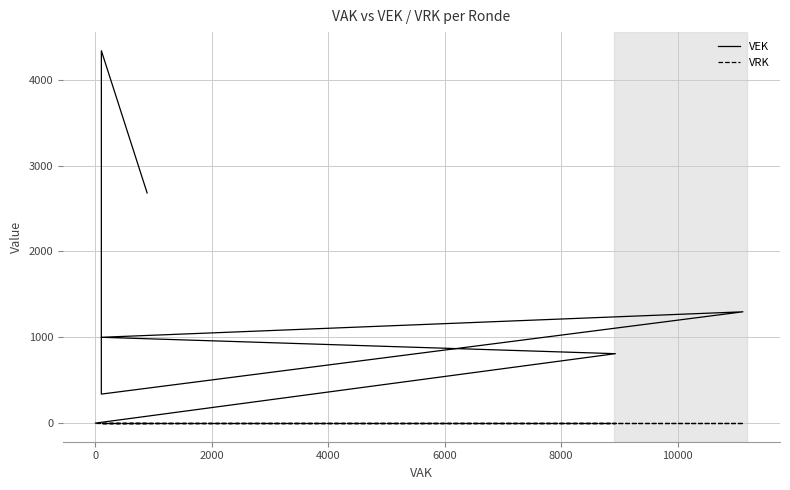

Does the chart have visible grid lines?

Yes